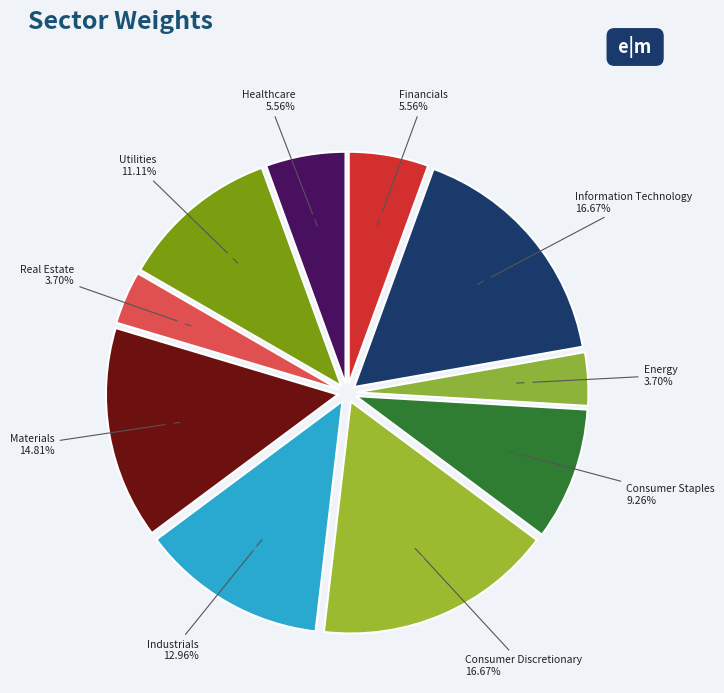

How many segments does this pie chart have?

10